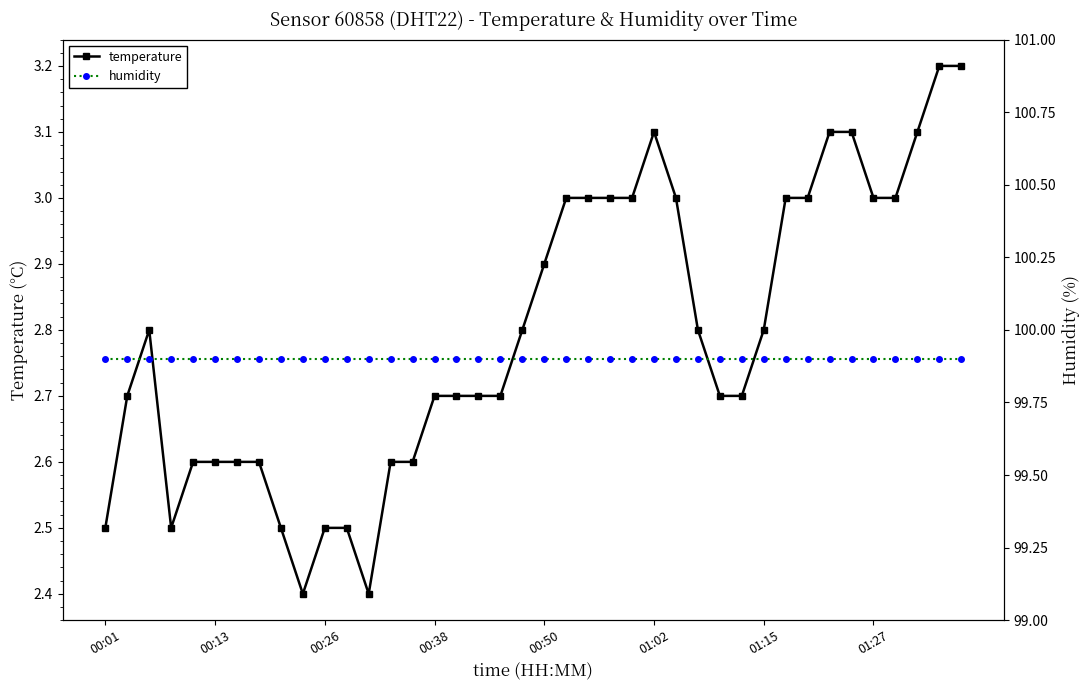

What is the minimum value for temperature?

2.4